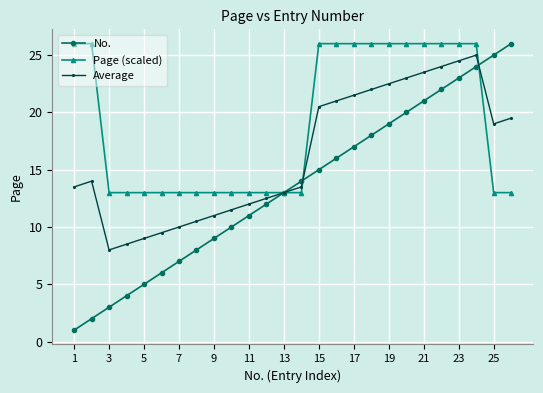

What is the difference between the second highest and minimum values in the No. series?

24.0